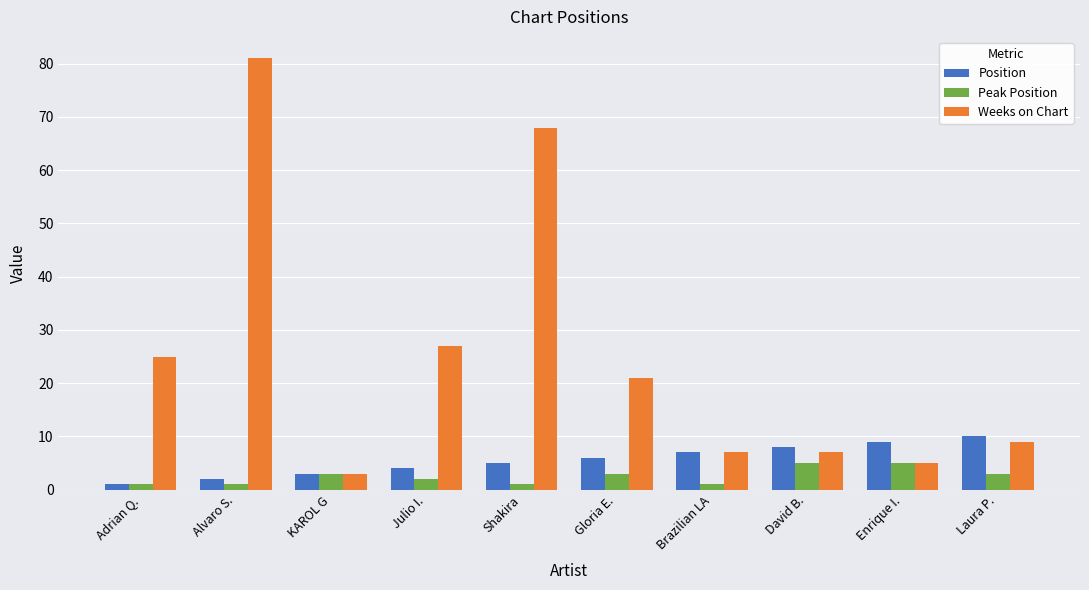

Reading left to right, transcribe all the data shown in this chart.

Position: Adrian Q.=1	Alvaro S.=2	KAROL G=3	Julio I.=4	Shakira=5	Gloria E.=6	Brazilian LA=7	David B.=8	Enrique I.=9	Laura P.=10
Peak Position: Adrian Q.=1	Alvaro S.=1	KAROL G=3	Julio I.=2	Shakira=1	Gloria E.=3	Brazilian LA=1	David B.=5	Enrique I.=5	Laura P.=3
Weeks on Chart: Adrian Q.=25	Alvaro S.=81	KAROL G=3	Julio I.=27	Shakira=68	Gloria E.=21	Brazilian LA=7	David B.=7	Enrique I.=5	Laura P.=9